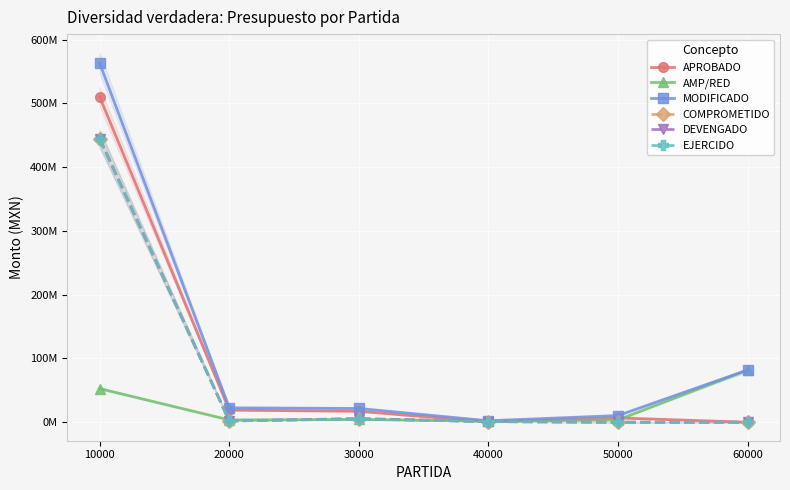

What is the value of the MODIFICADO point at the 5th from the left?

10504006.5